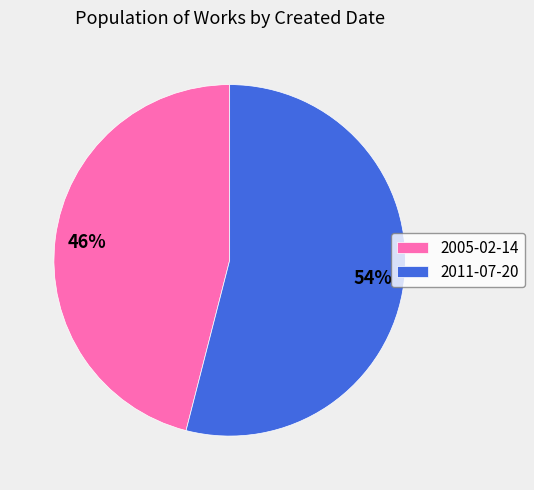

To the nearest percent, what percentage of the pie is 2005-02-14?

46%